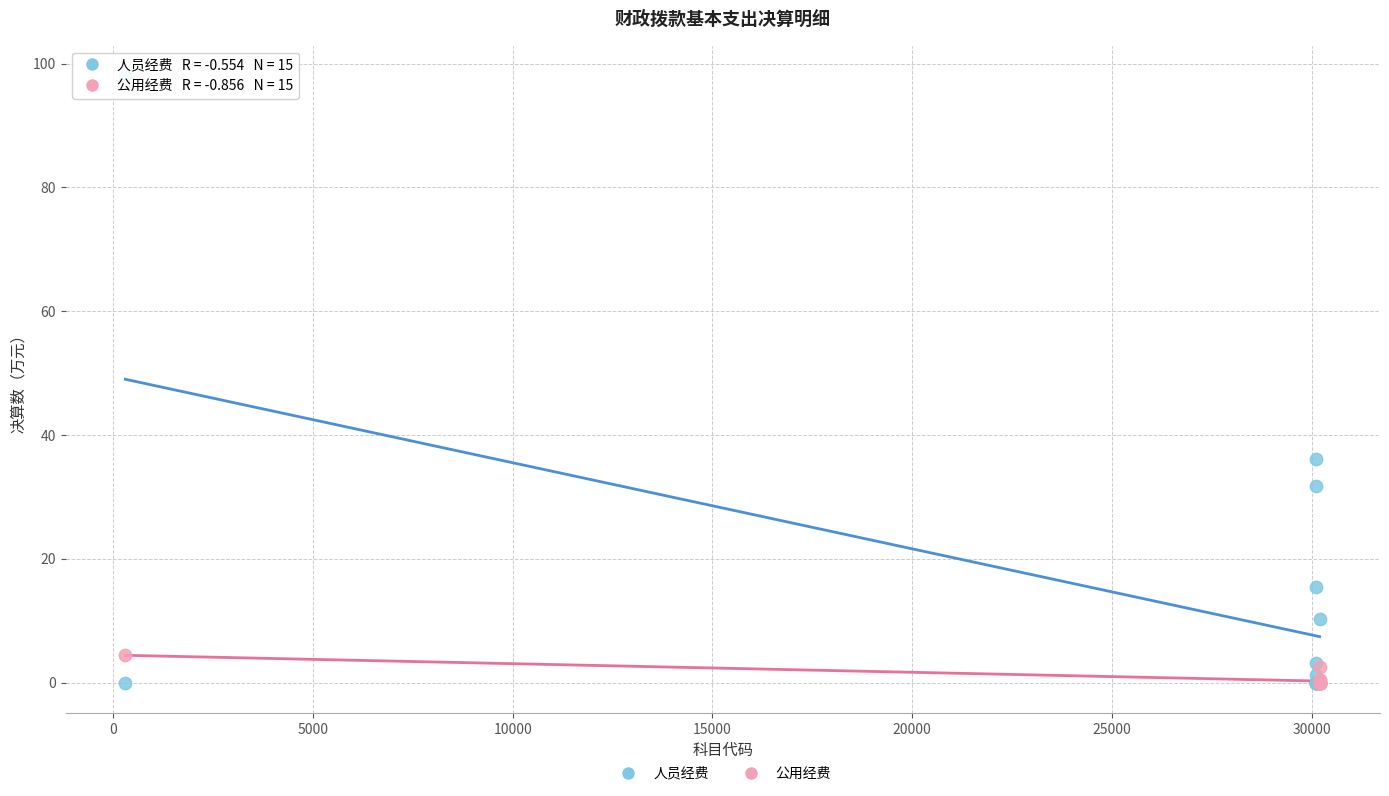

Which series reaches the maximum Y coordinate?

人员经费